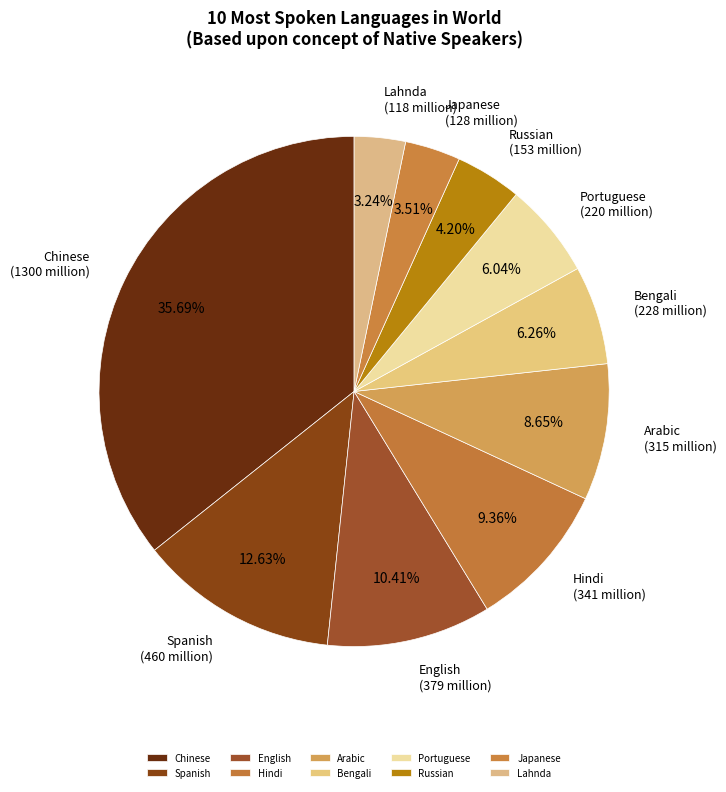

To the nearest percent, what is the difference between the Russian and Lahnda slice percentages?

1%